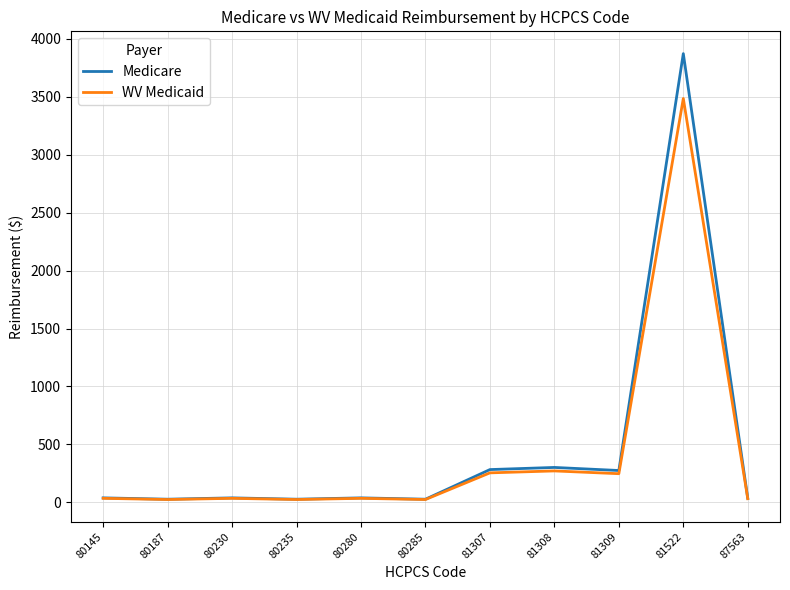

In WV Medicaid, how many points are higher than both neighbors (excluding endpoints)?

4